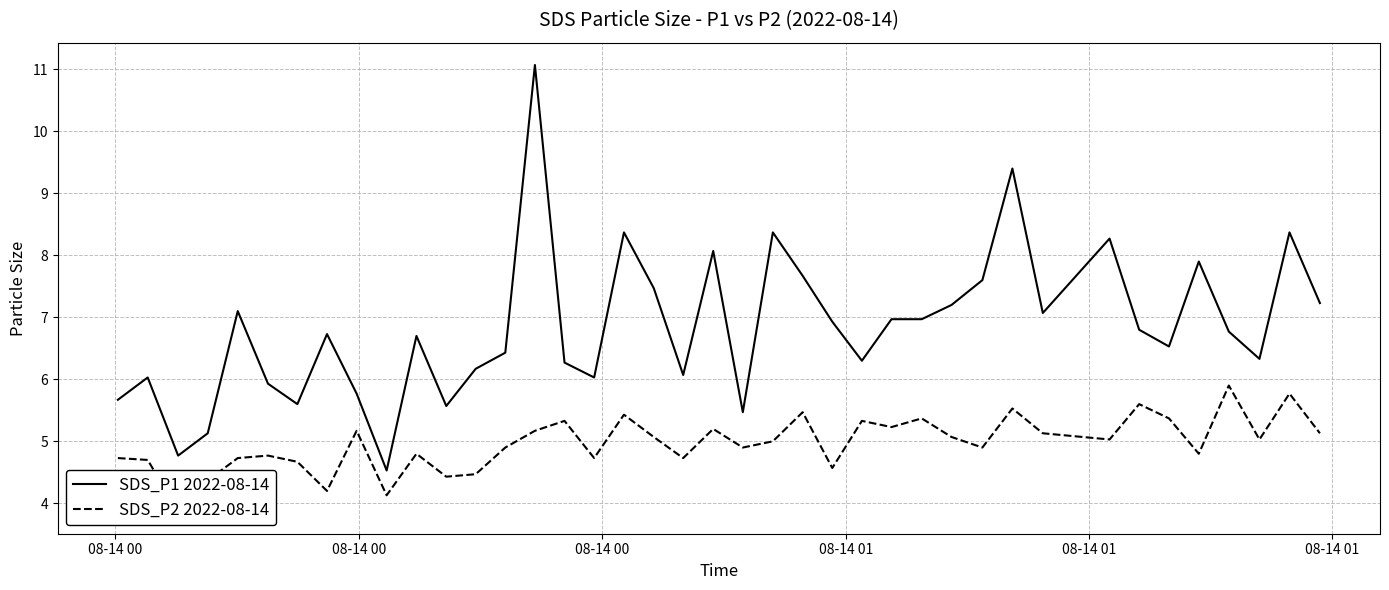

What is the highest value of the SDS_P1 2022-08-14 series?

11.1